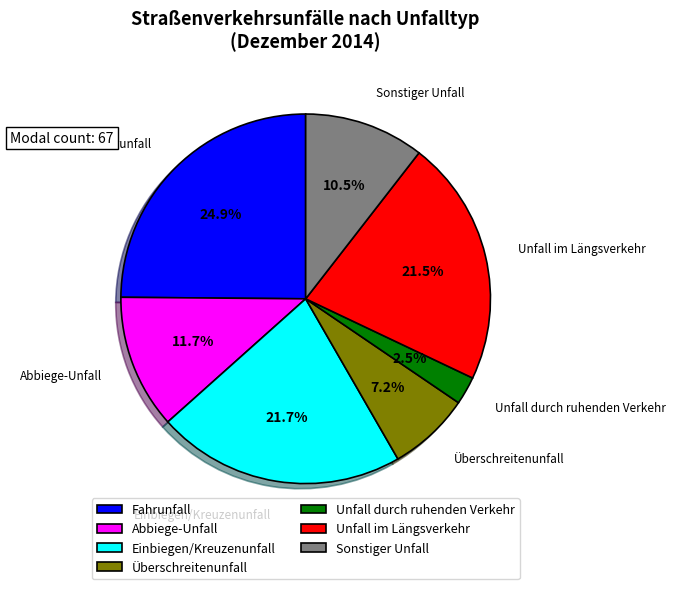

Is it true that Einbiegen/Kreuzenunfall is 30% of the pie?

False